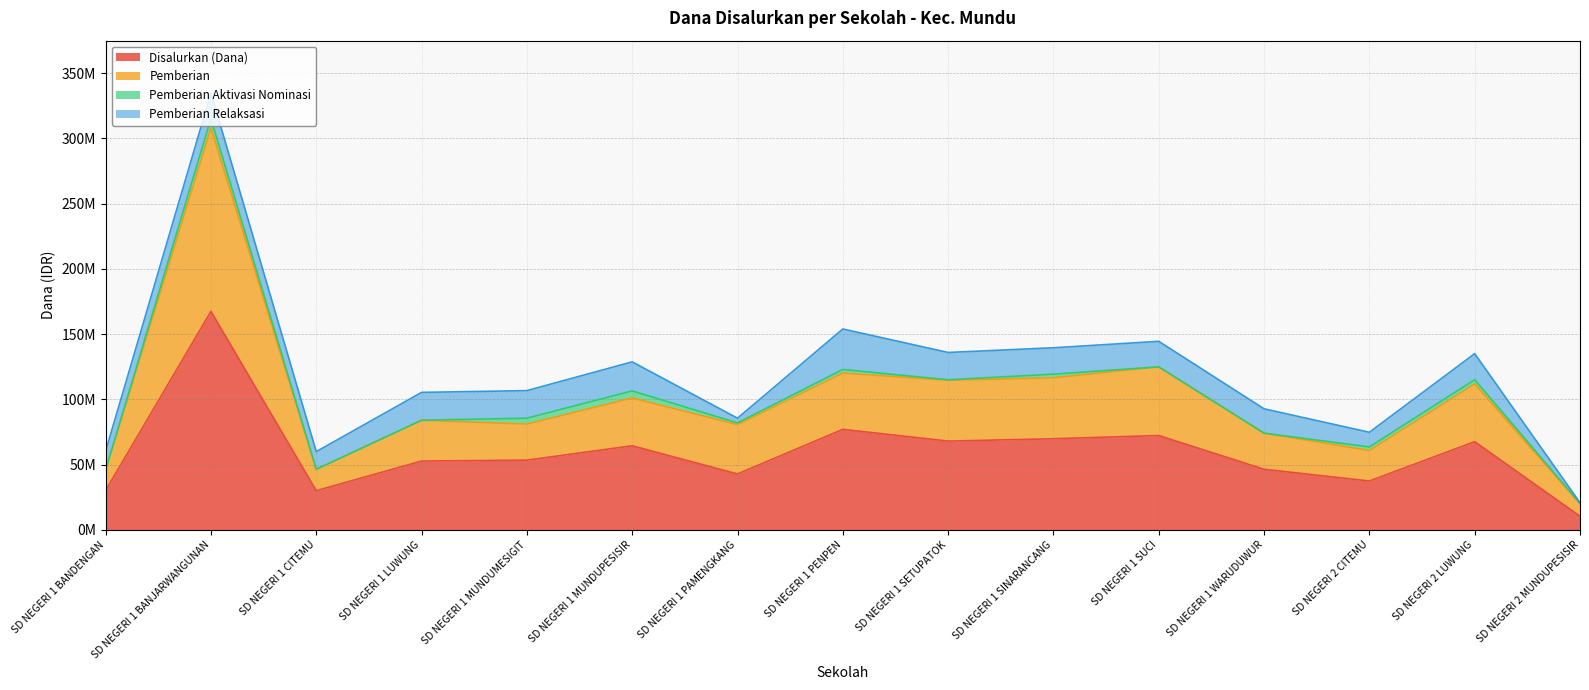

What is the sum of all Disalurkan (Dana) values?

888975000